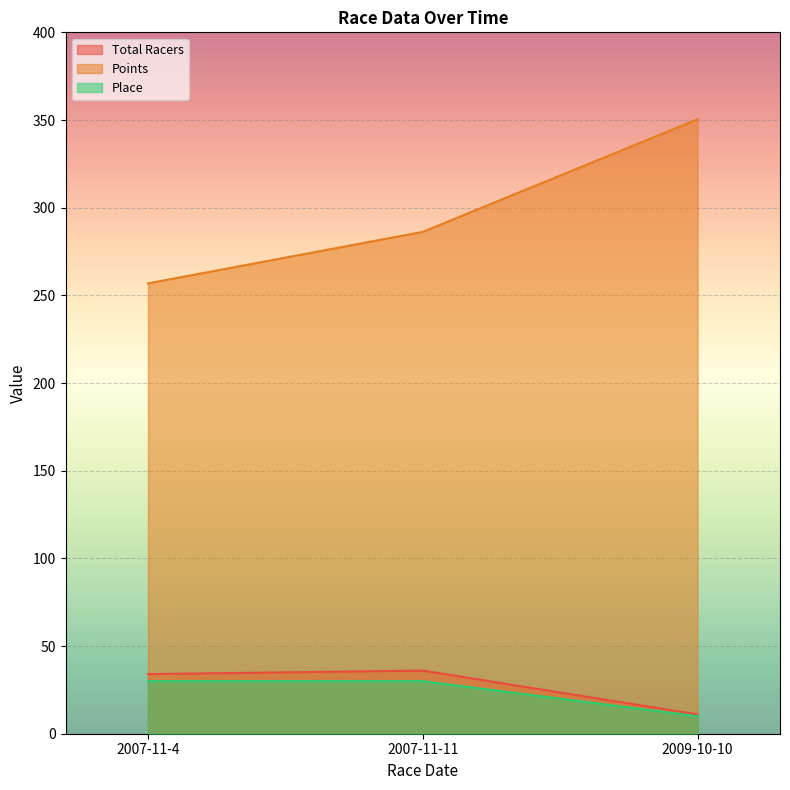

Which series changed the most between 2007-11-4 and 2007-11-11?

Points